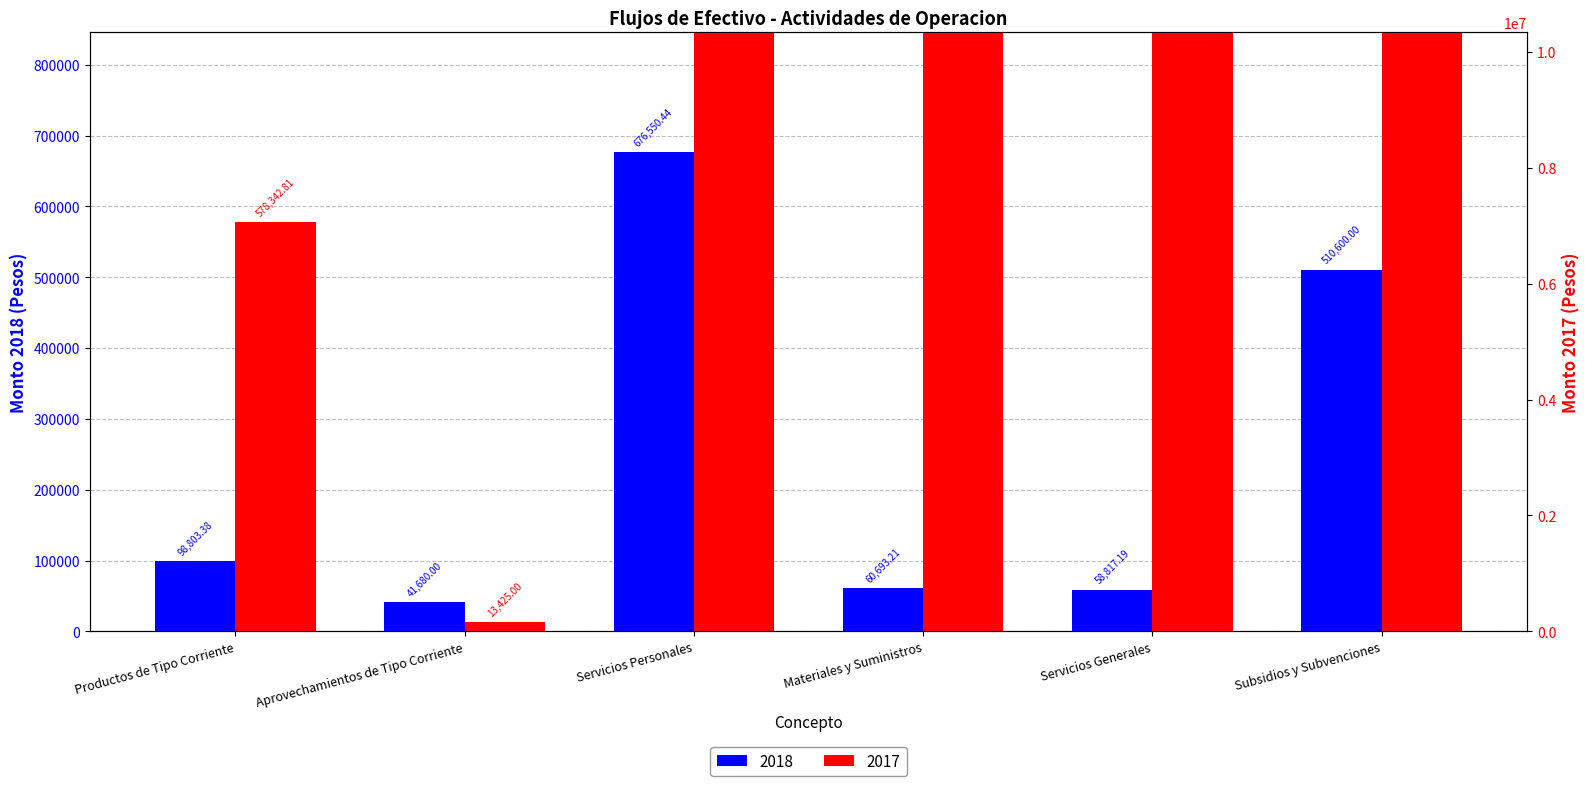

Which label corresponds to the largest value in the chart?

Subsidios y Subvenciones